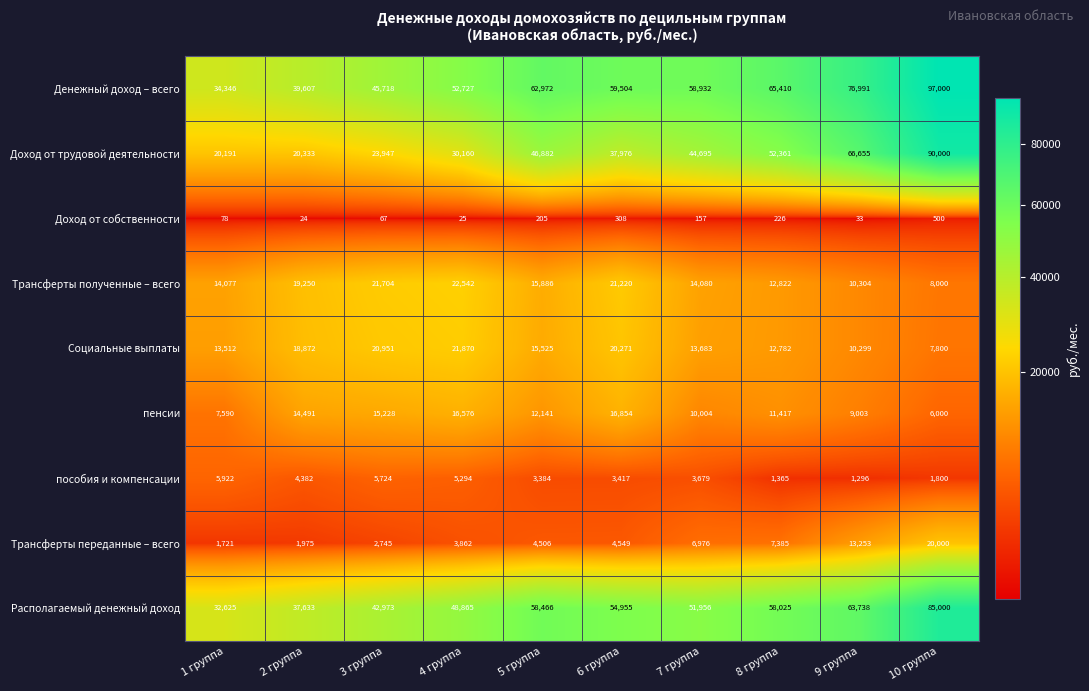

How many categories are shown in the chart?

10